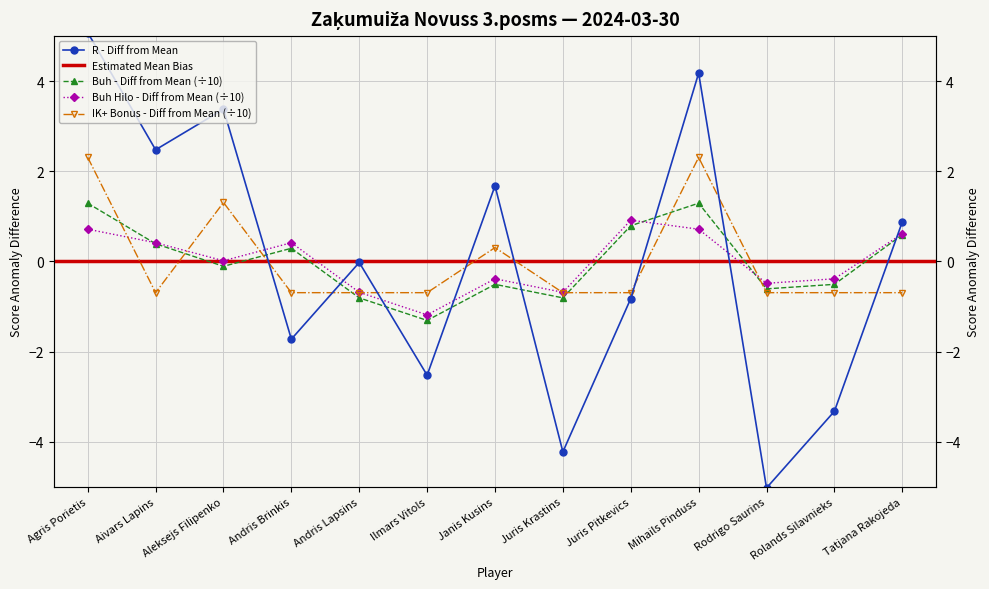

What is the difference between the second highest and minimum values in the Buh series?

2.6